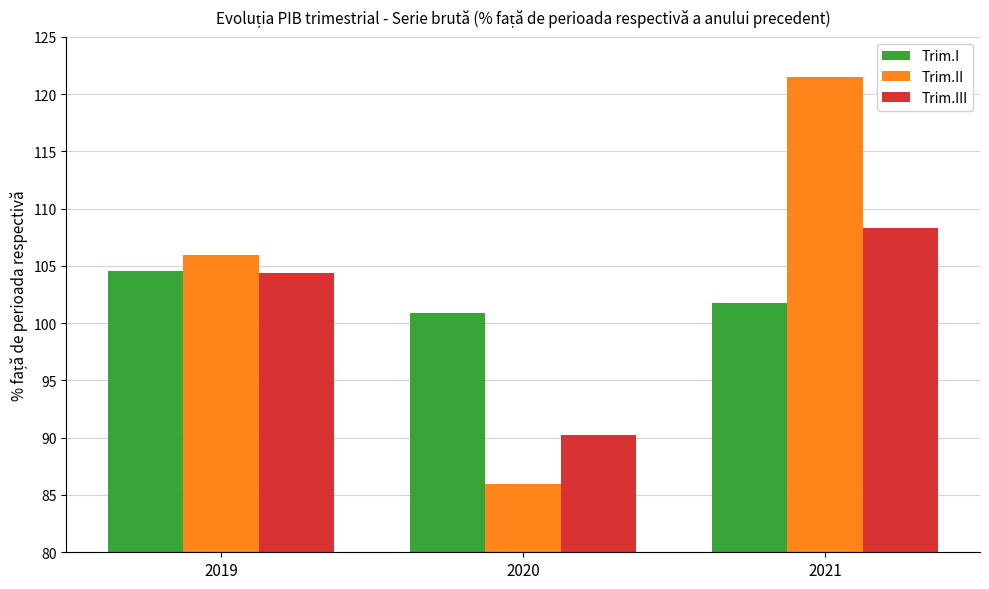

How many values in the Trim.I series are below 101?

1